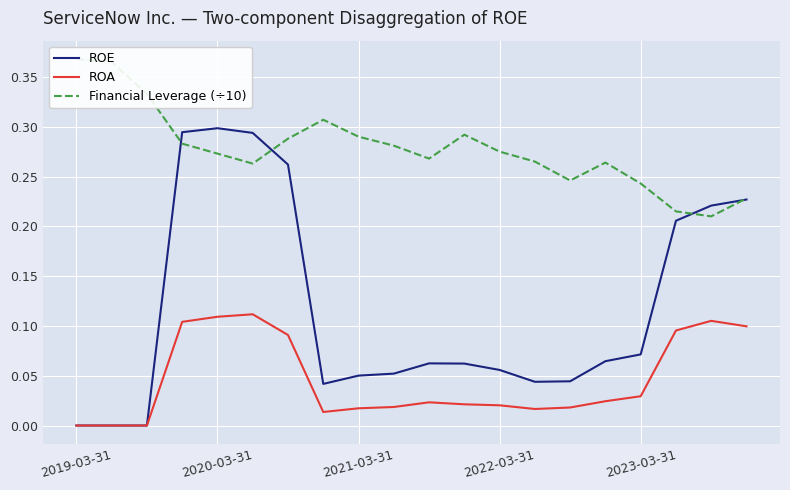

What is the difference between the maximum and minimum values in the Financial Leverage (÷10) series?

0.2